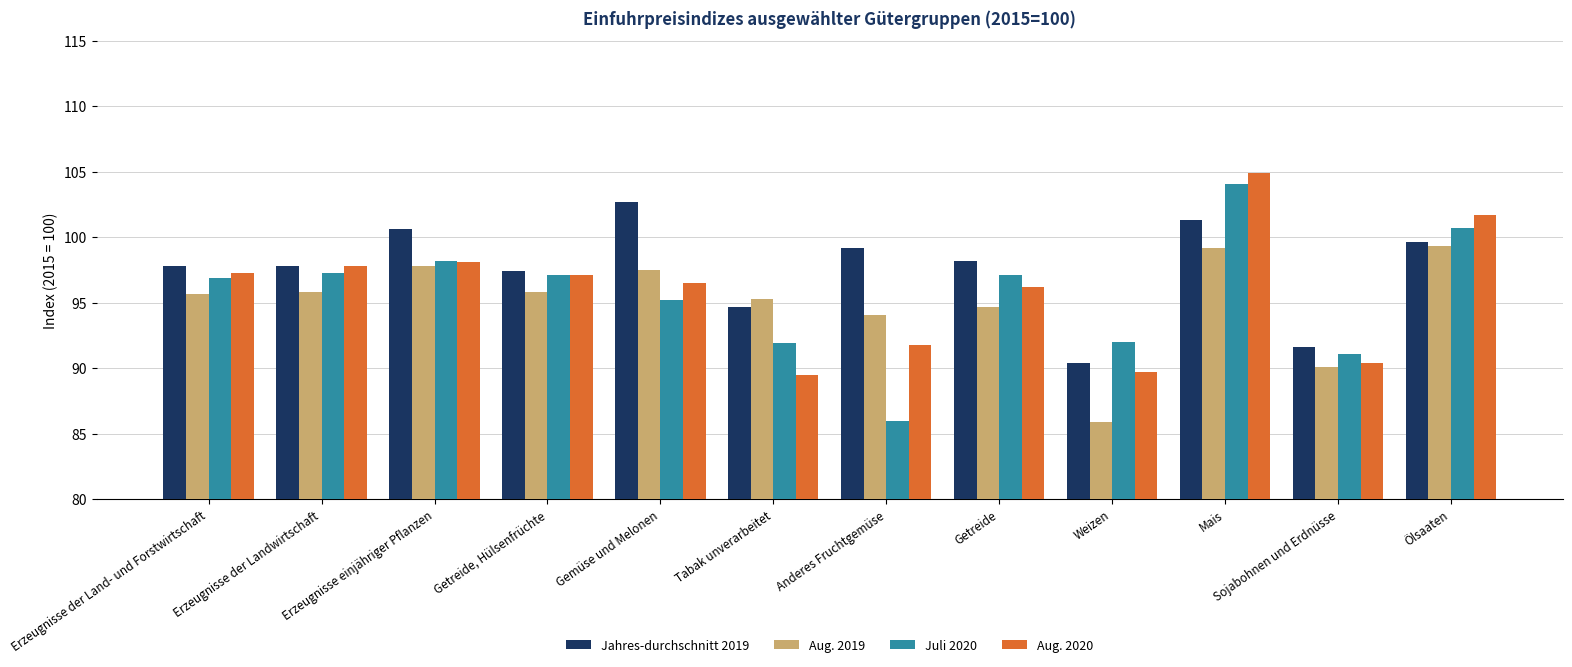

What is the difference between the highest and lowest values at Gemüse und Melonen?

7.5